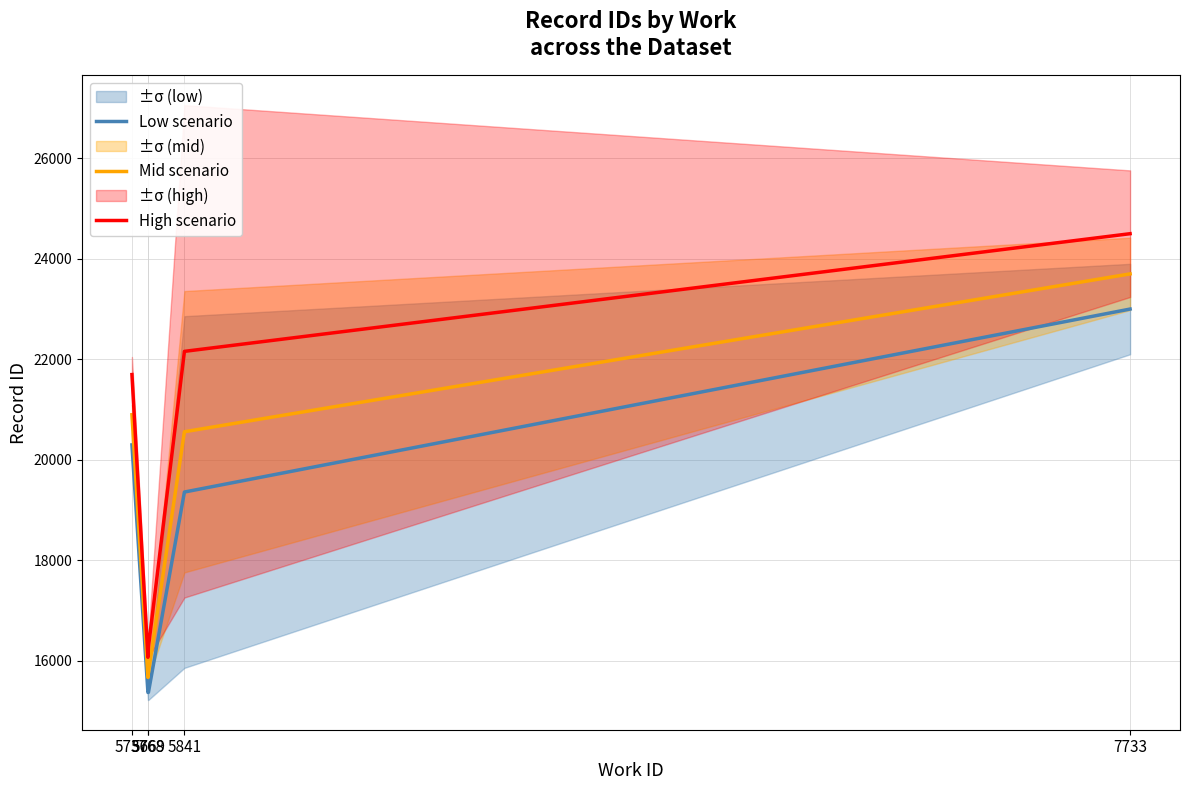

Where is the first local minimum for High scenario?

5768